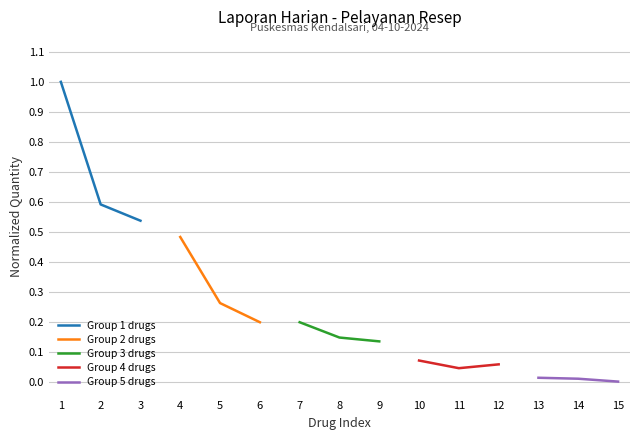

At which label is Group 4 drugs closest to 0?

11